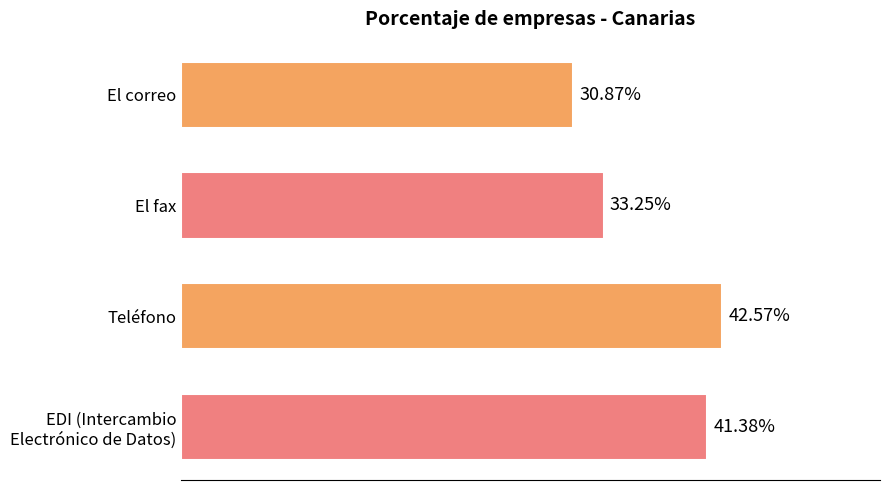

Which has a higher value, Teléfono or El correo?

Teléfono